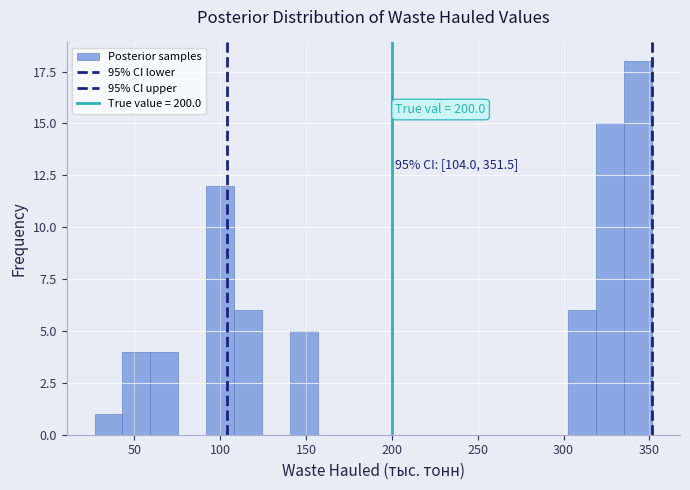

Read against the x-axis, roughly where is the centre of the tallest bar?

345